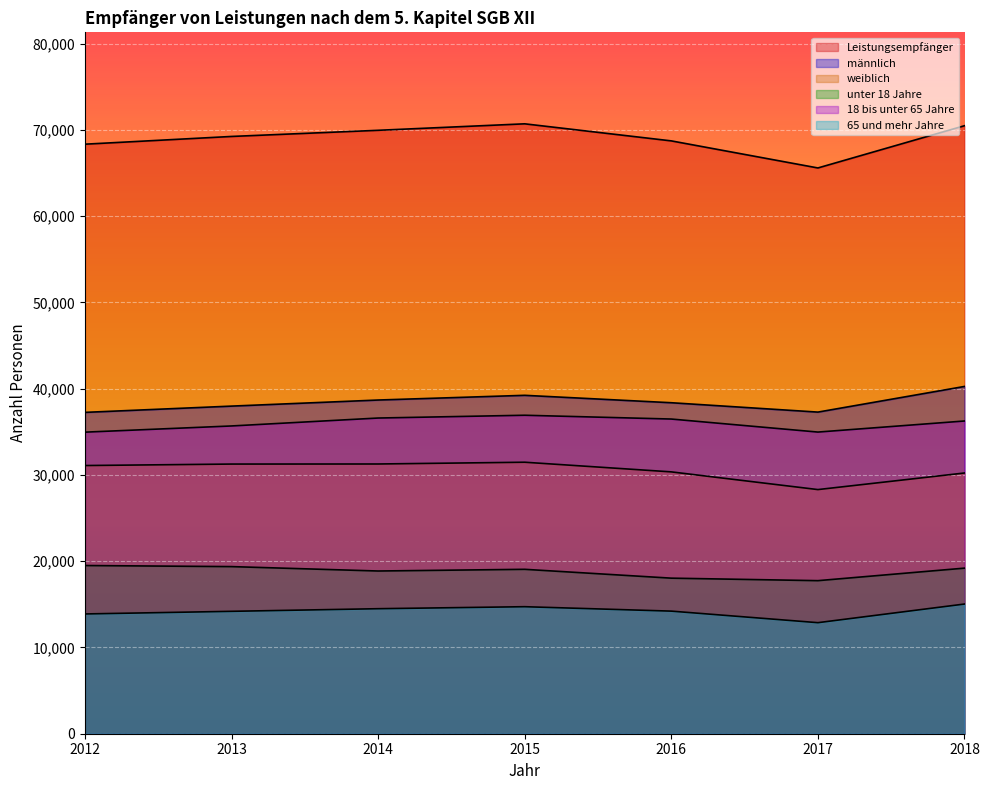

How many data points does each series have?

7